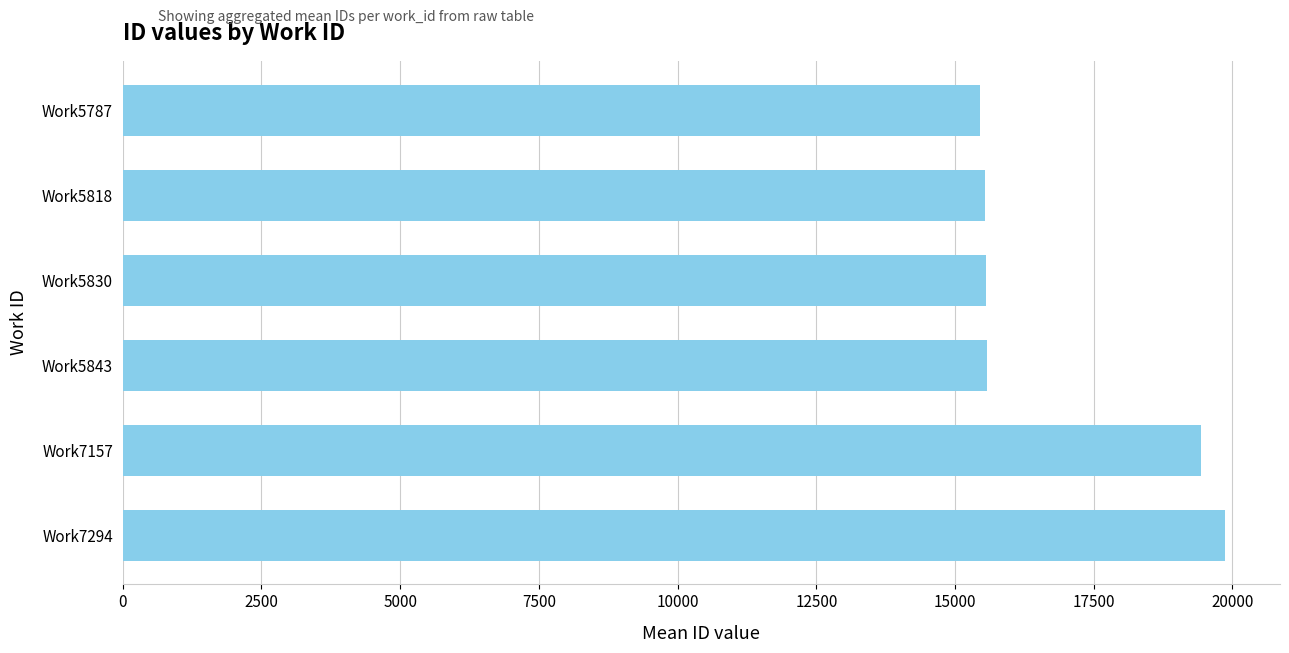

What is the average value?

16900.1